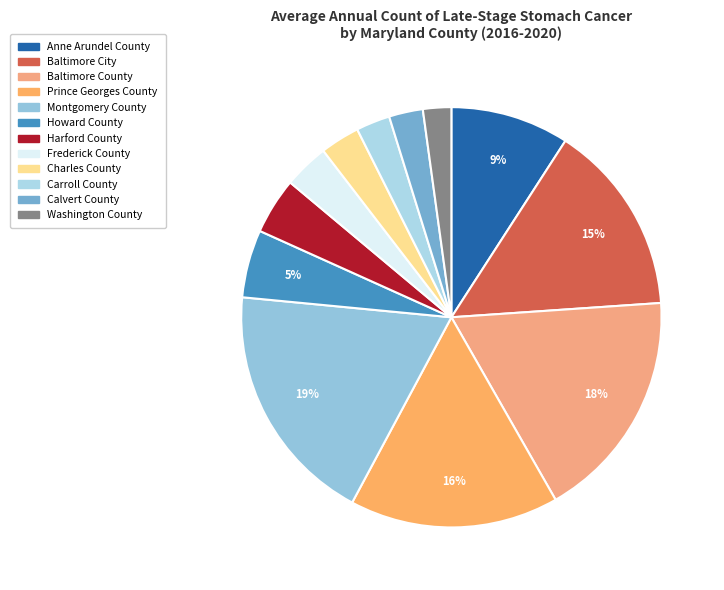

Which category has the biggest portion of the pie?

Montgomery County